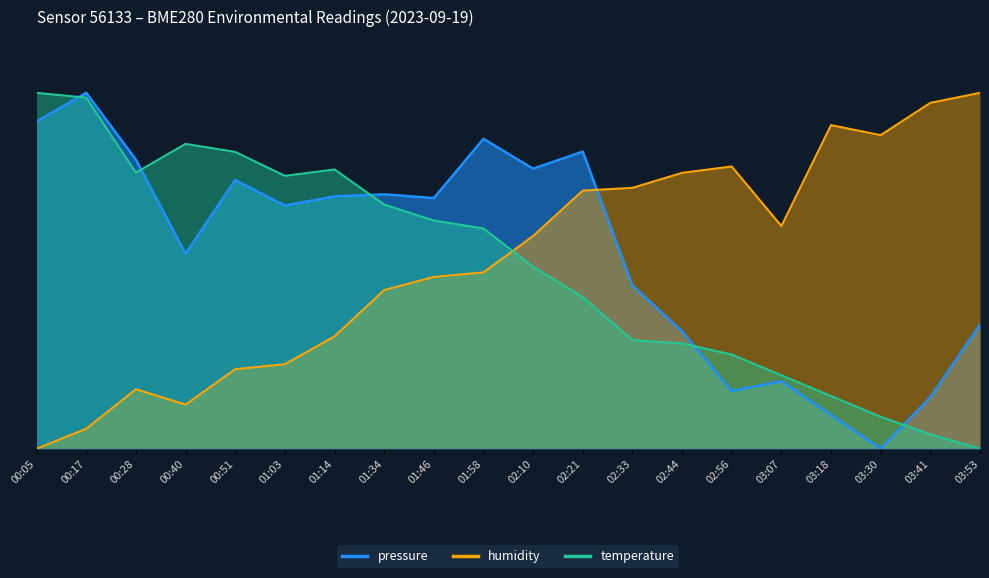

Is it true that pressure equals 0.9 at 01:58?

True